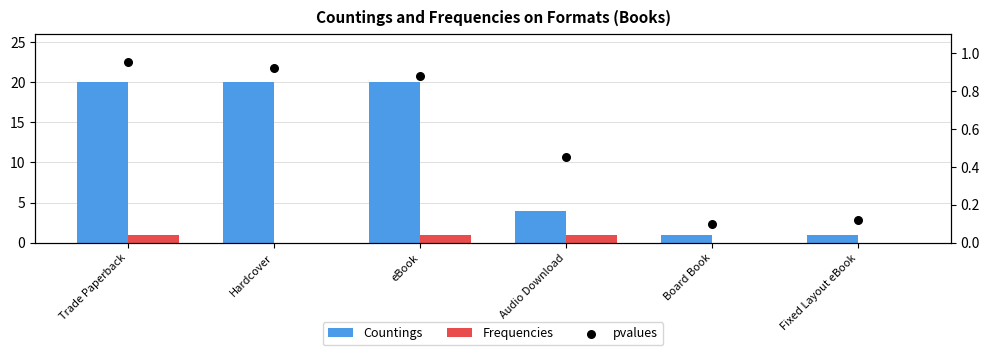

What are all the series names shown in the legend?

Countings, Frequencies, pvalues